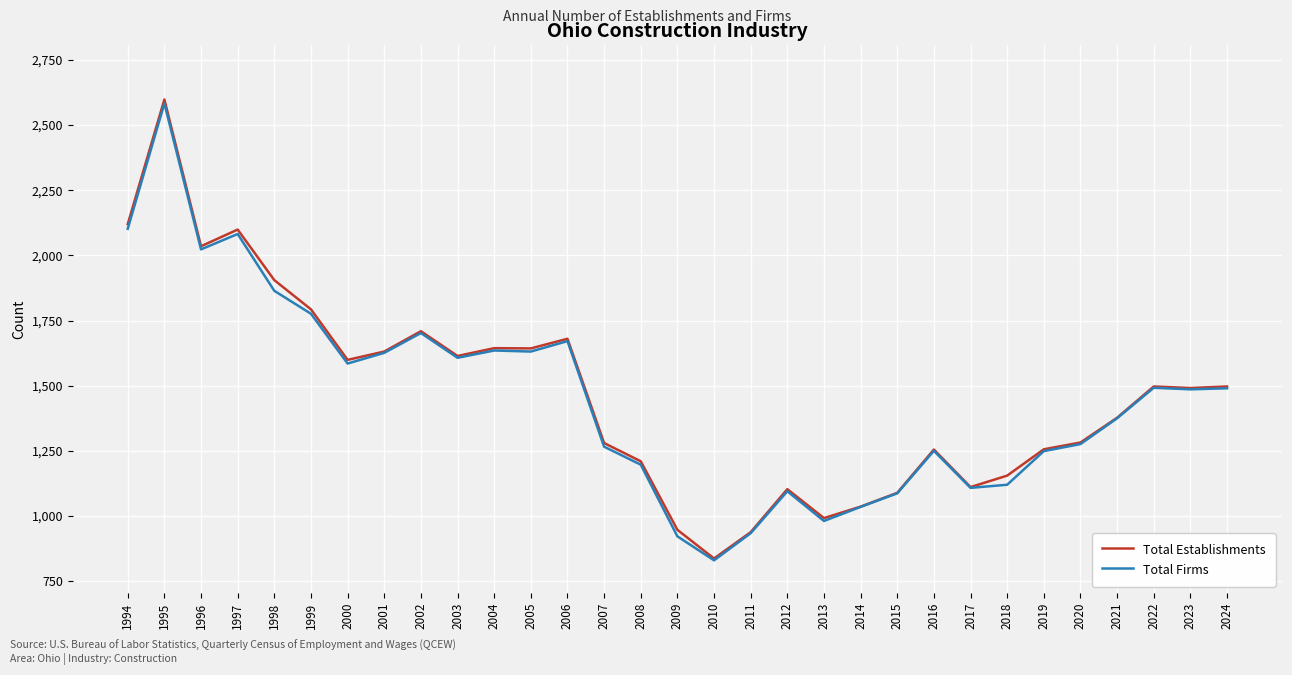

What is the minimum value for Total Establishments?

837